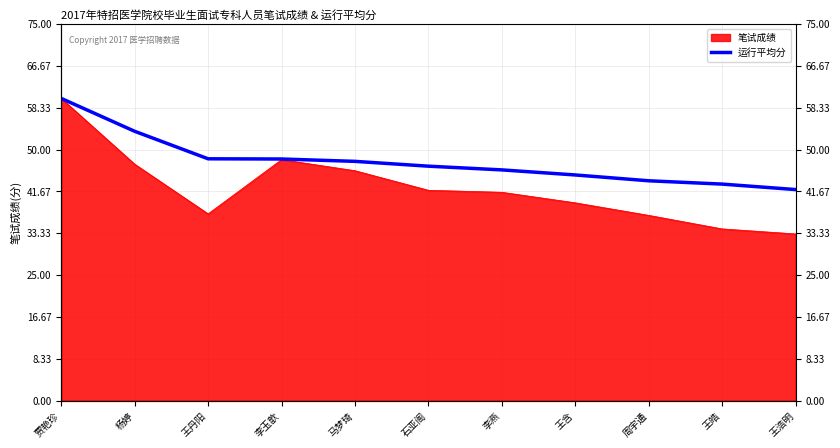

What is the average value?

47.7